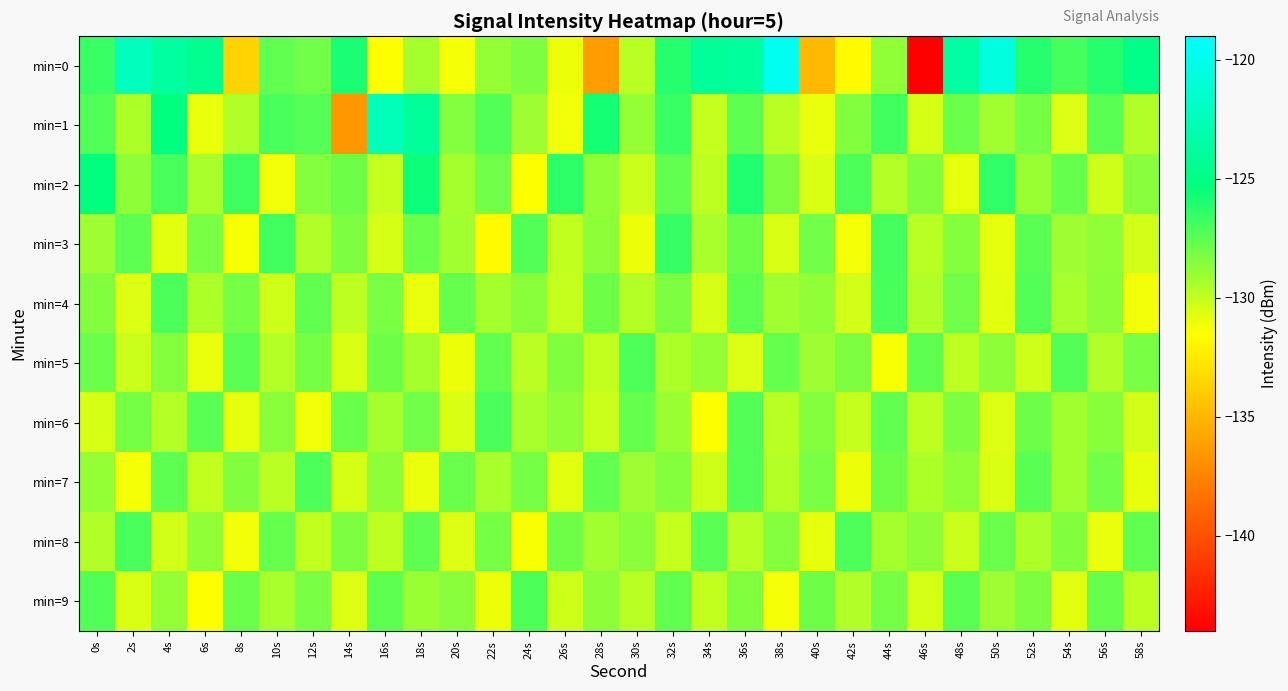

Which has a higher value, 30s or 12s?

12s